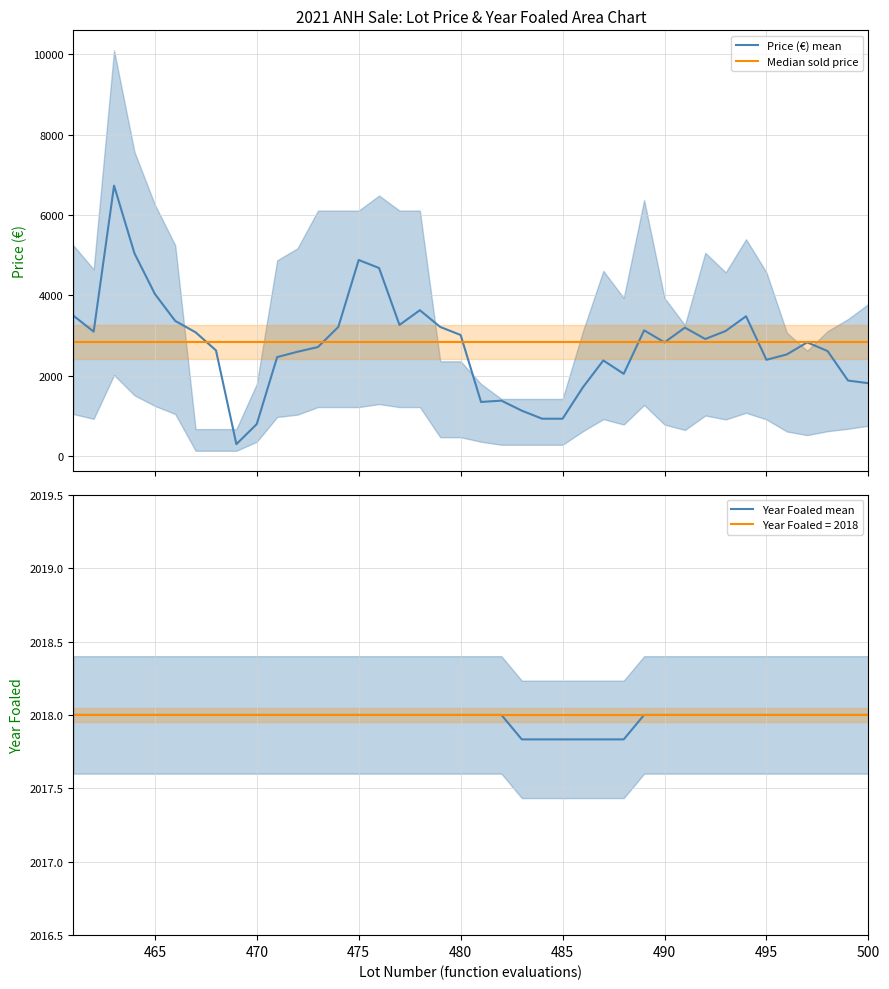

What is the highest value of the Price (€) mean series?

6733.3